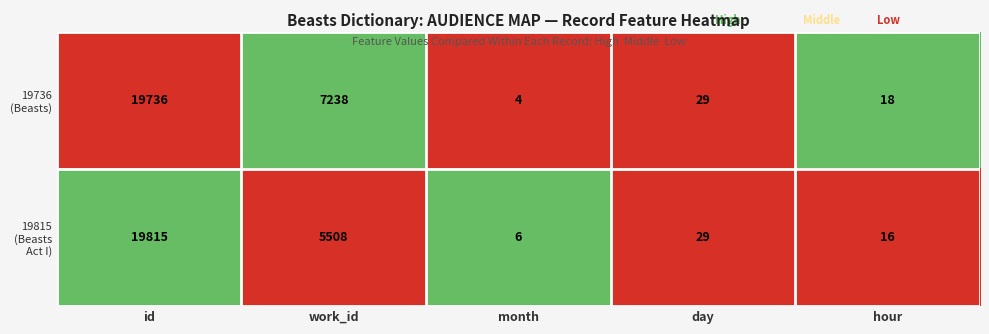

At which category is the sum across all series the highest?

id